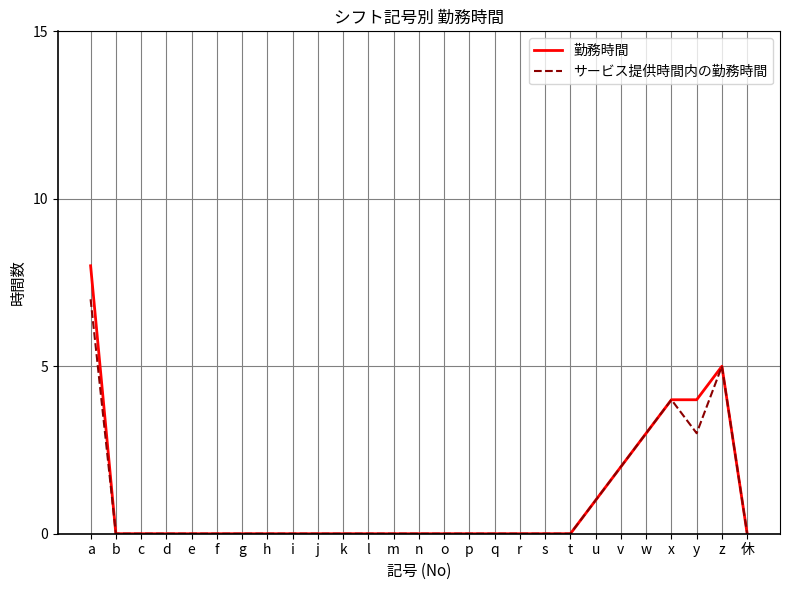

What is the maximum value for 勤務時間?

8